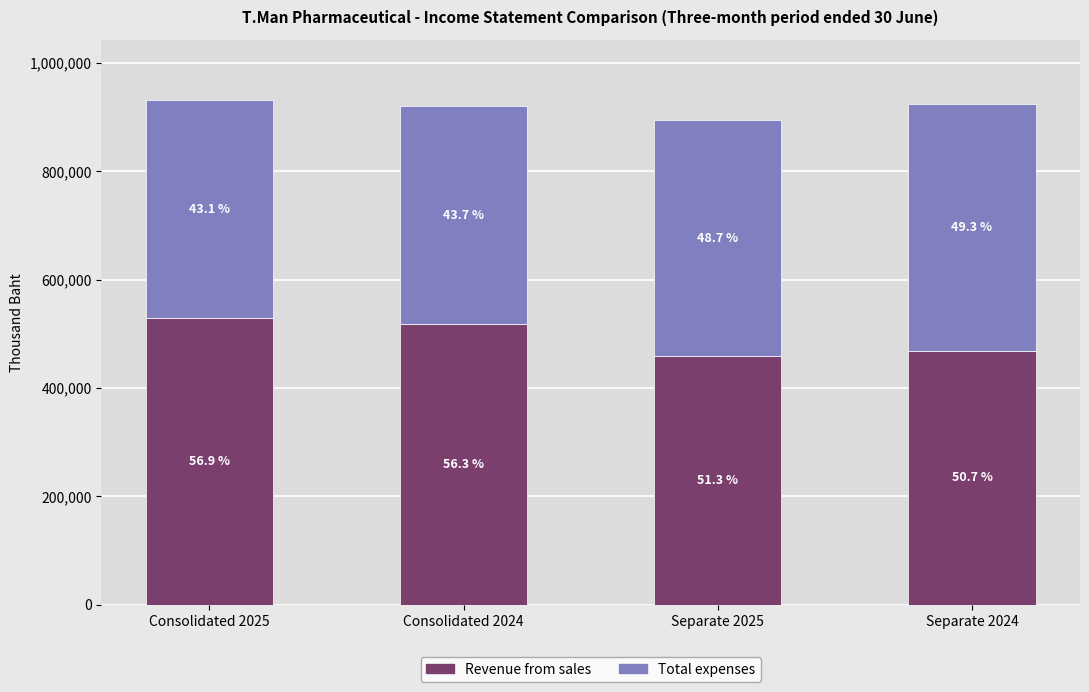

Are the bars horizontal?

No